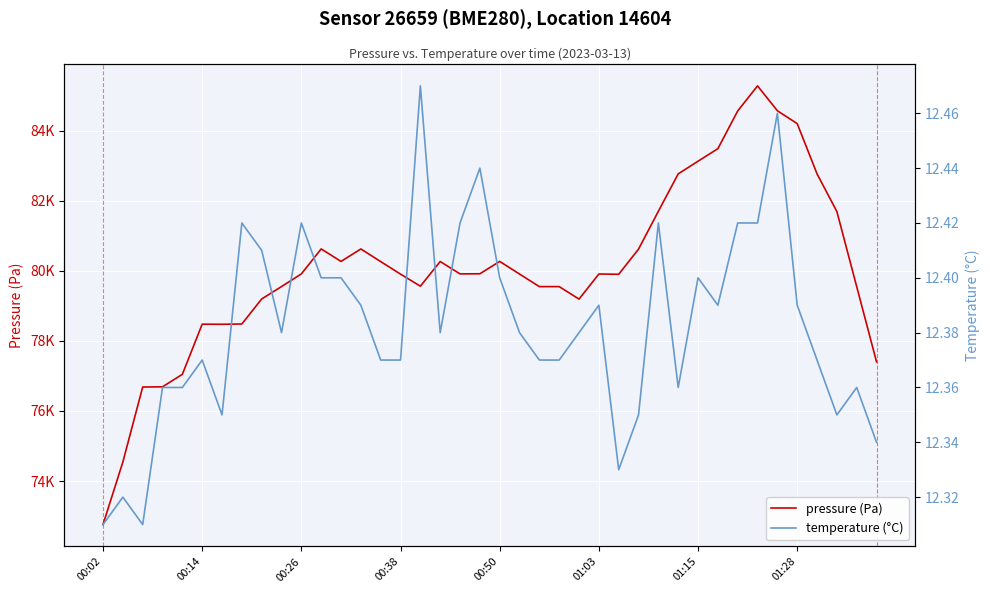

True or false: pressure (Pa) has a value of 84567.4 at 32.

True